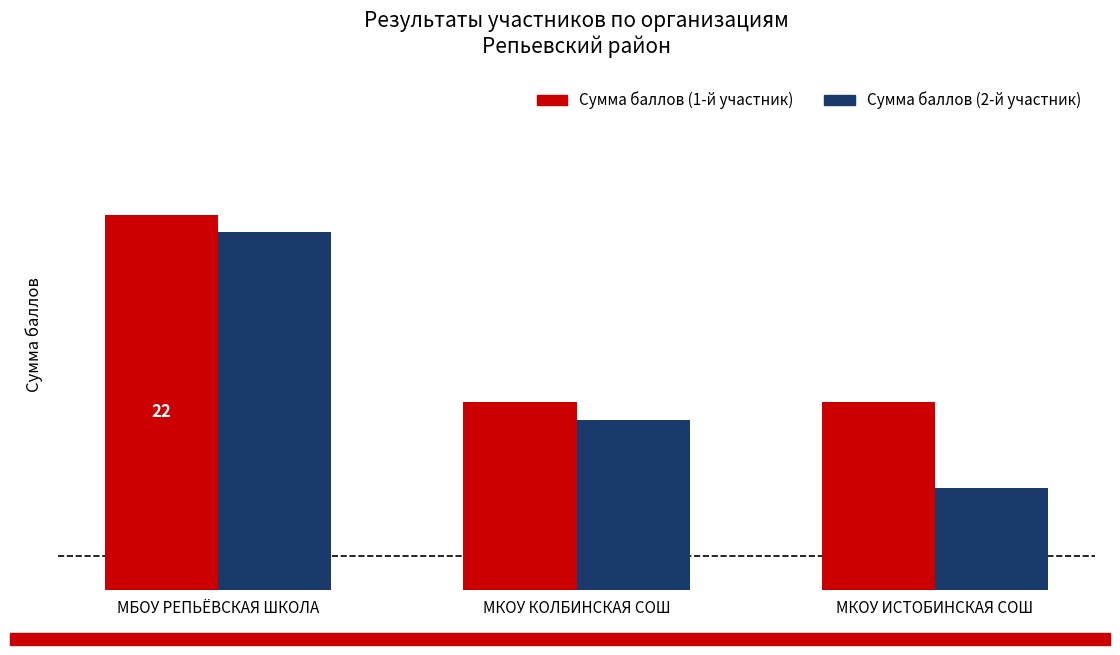

At which category does the chart reach its minimum across all series?

МКОУ ИСТОБИНСКАЯ СОШ